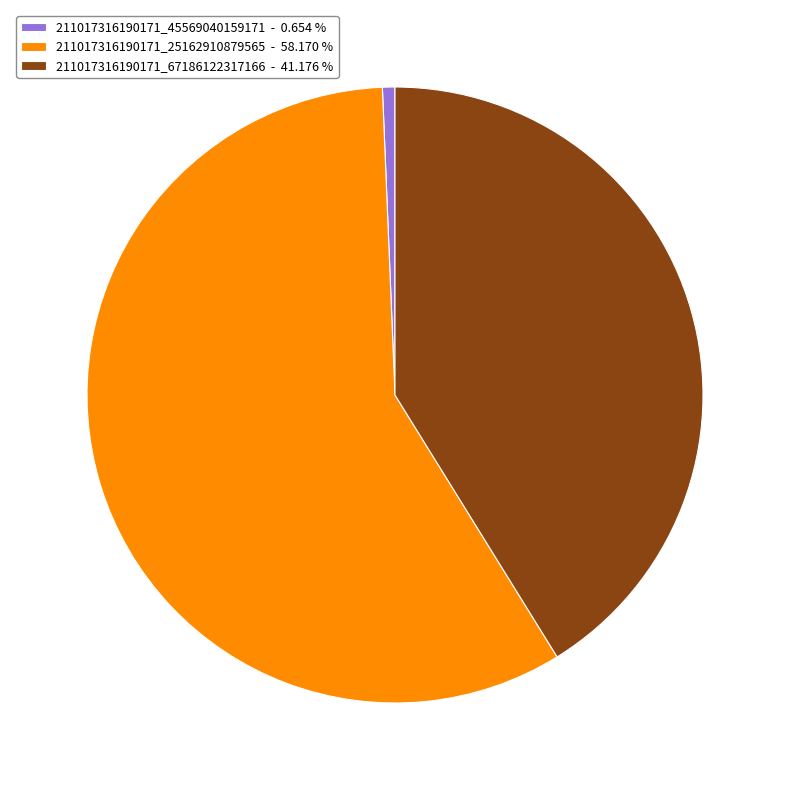

Which category has the biggest portion of the pie?

211017316190171_25162910879565 - 58.170 %